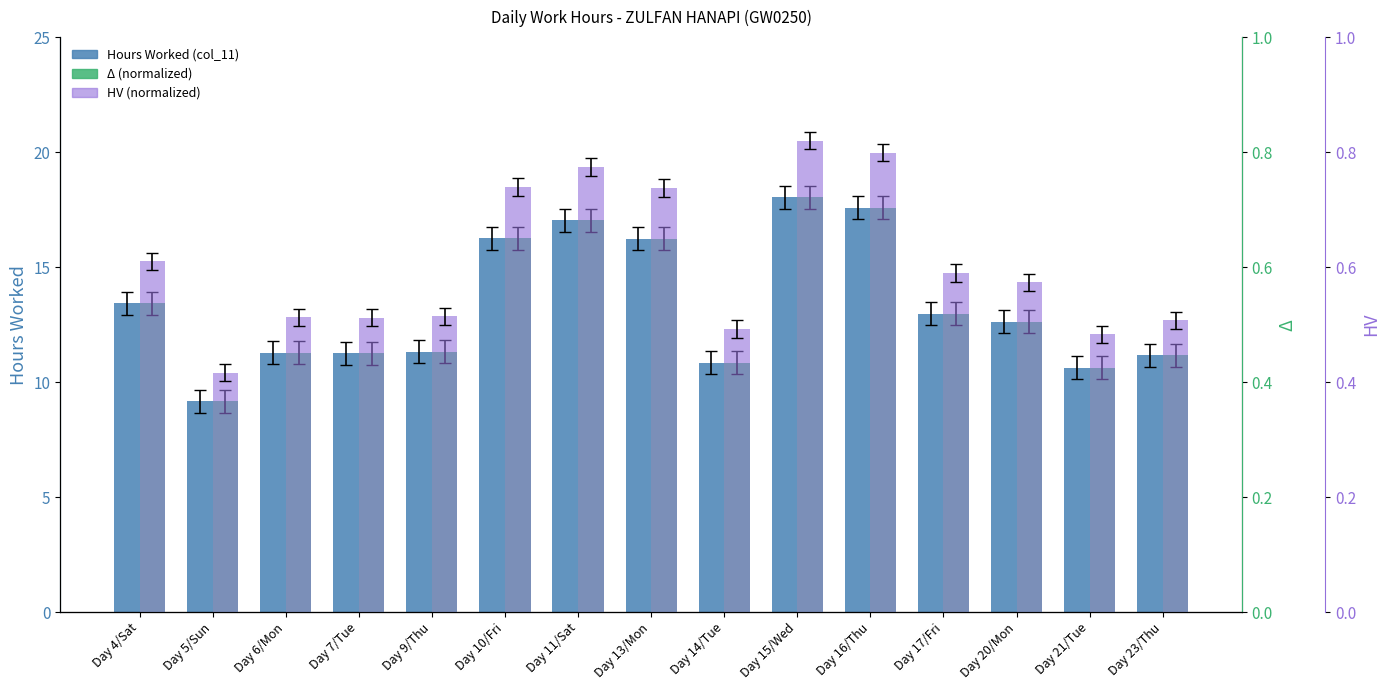

What is the highest value of the Hours Worked (col_11) series?

18.0